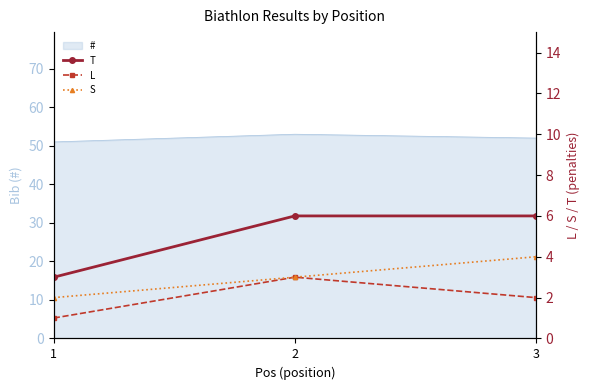

Is it true that S equals 5 at 2?

False